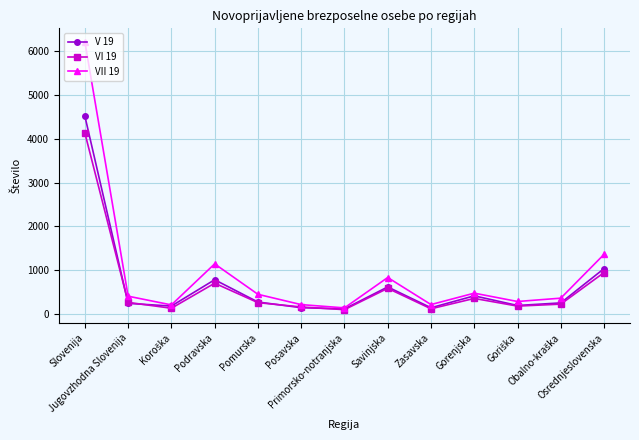

What is the lowest value of the V 19 series?

118